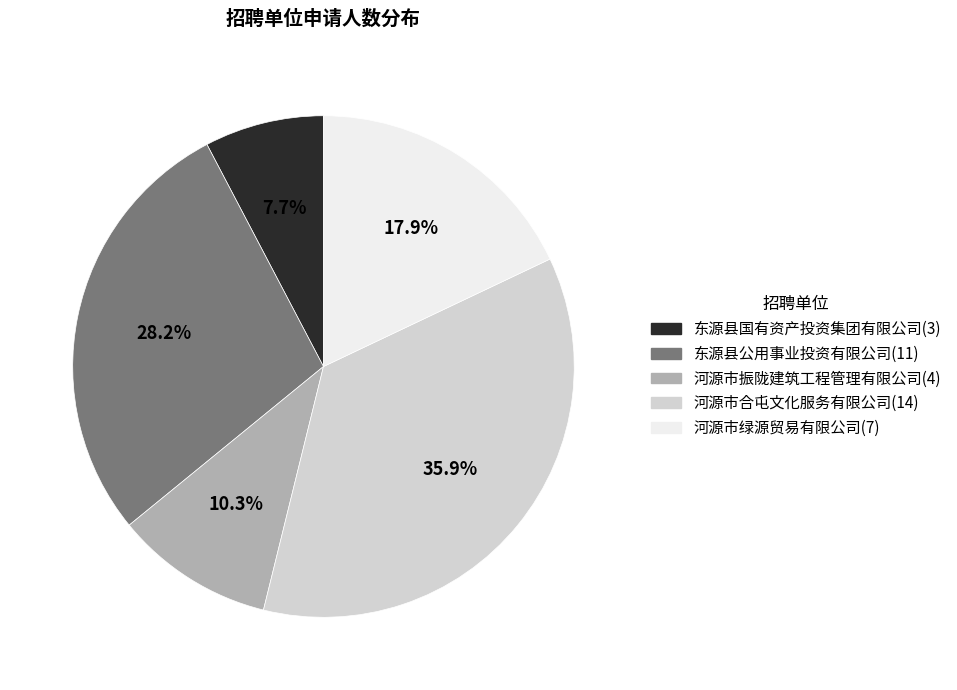

The 东源县公用事业投资有限公司 slice represents 28% of the pie. True or false?

True